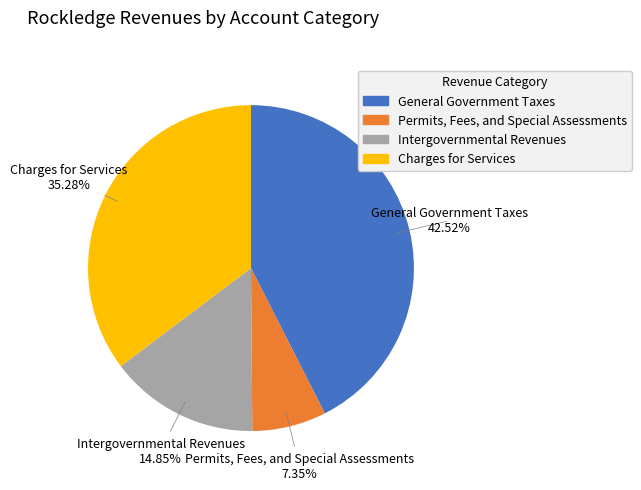

Count the number of slices in the pie.

4